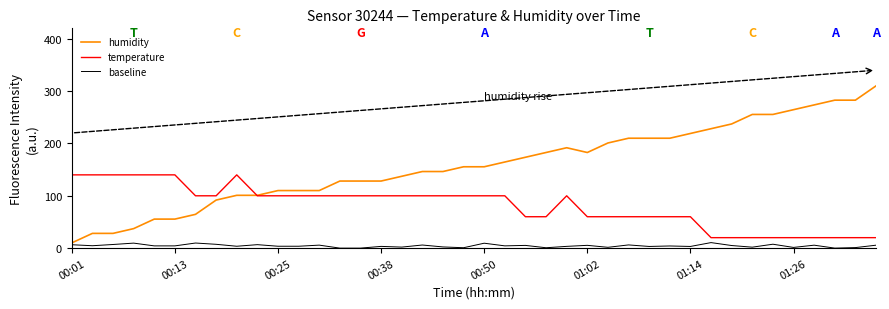

Which series has the largest total across all categories?

humidity